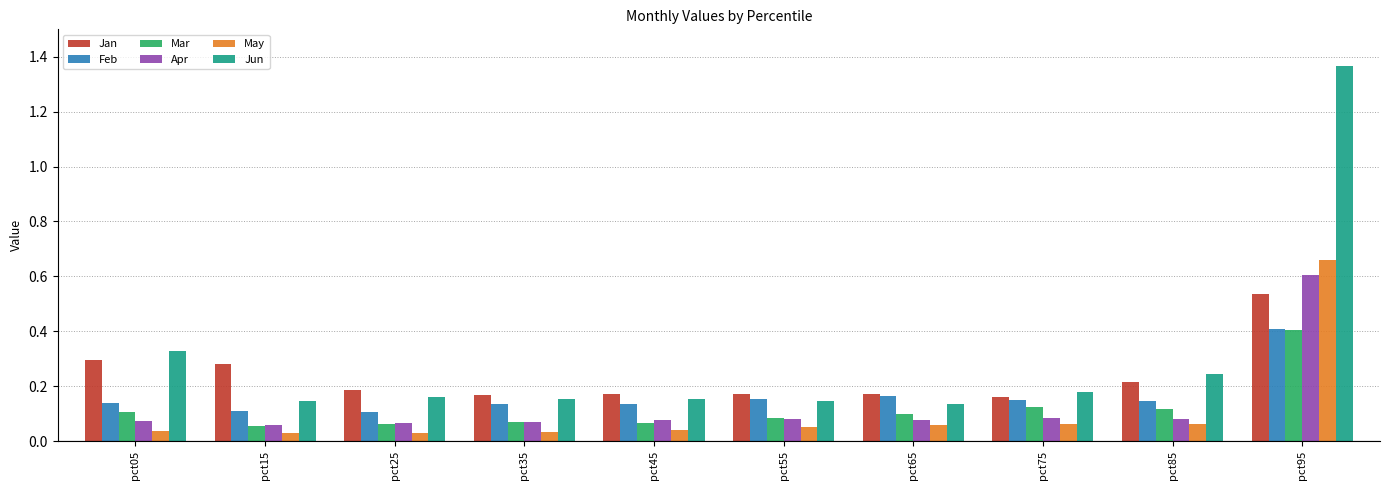

The Jan series shows 0.3 at pct45. True or false?

False